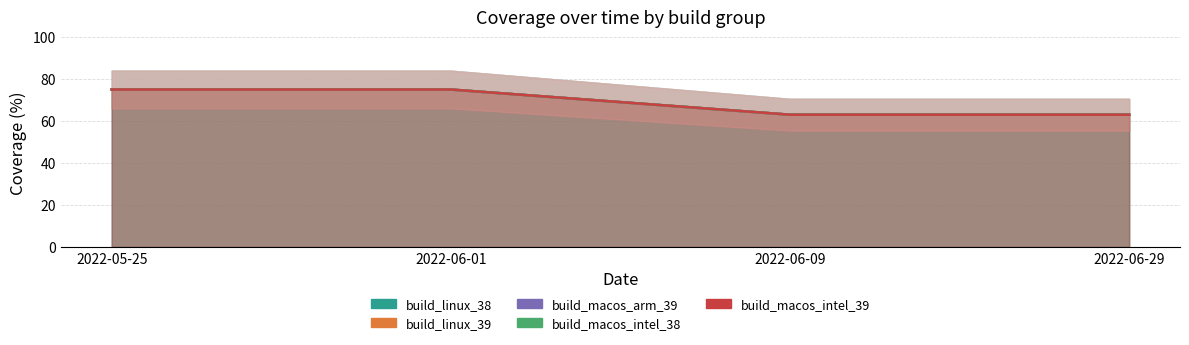

What are all the series names shown in the legend?

build_linux_38, build_linux_39, build_macos_arm_39, build_macos_intel_38, build_macos_intel_39